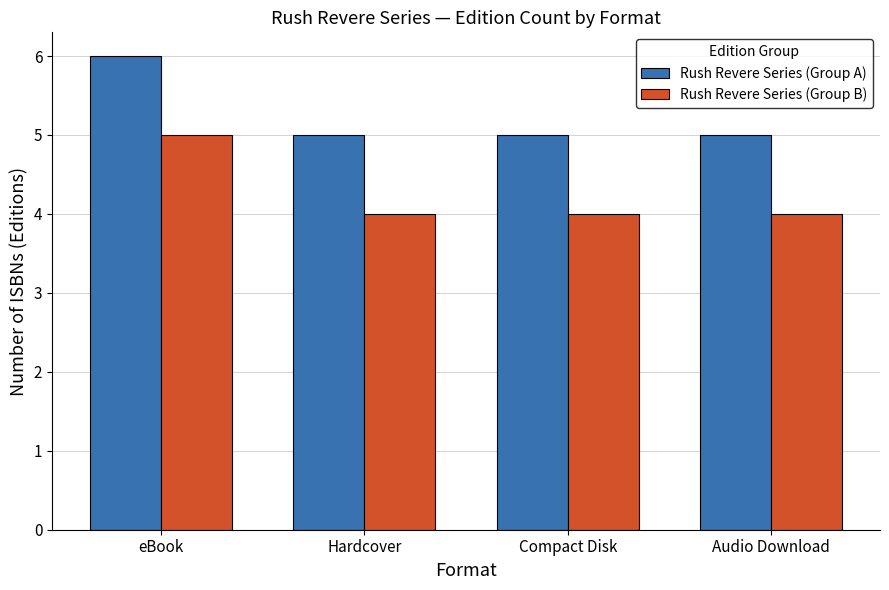

How many groups of bars are there?

4